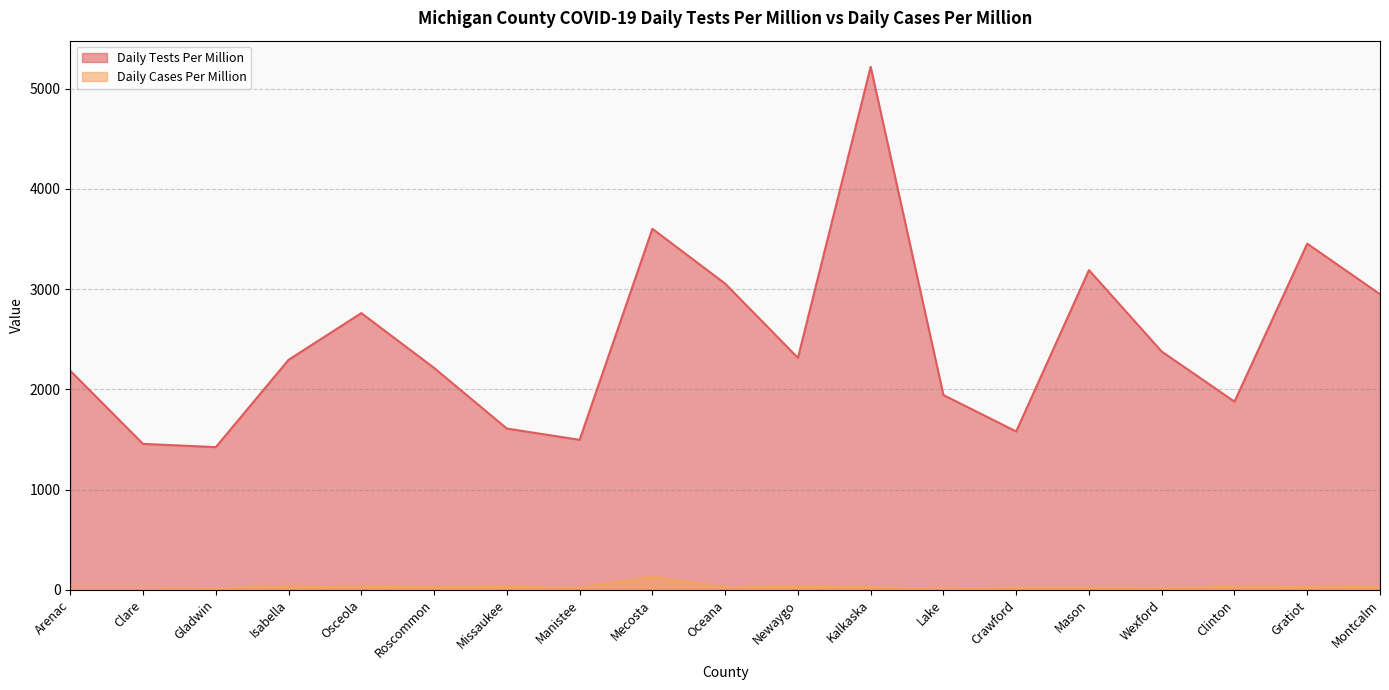

True or false: Daily Tests Per Million and Daily Cases Per Million intersect in this chart.

False